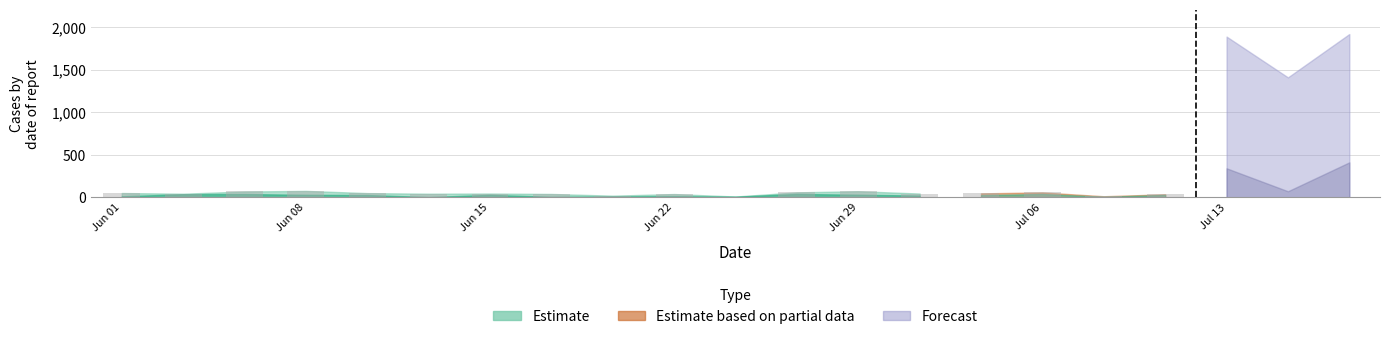

What is the highest value of the B_partial series?

42